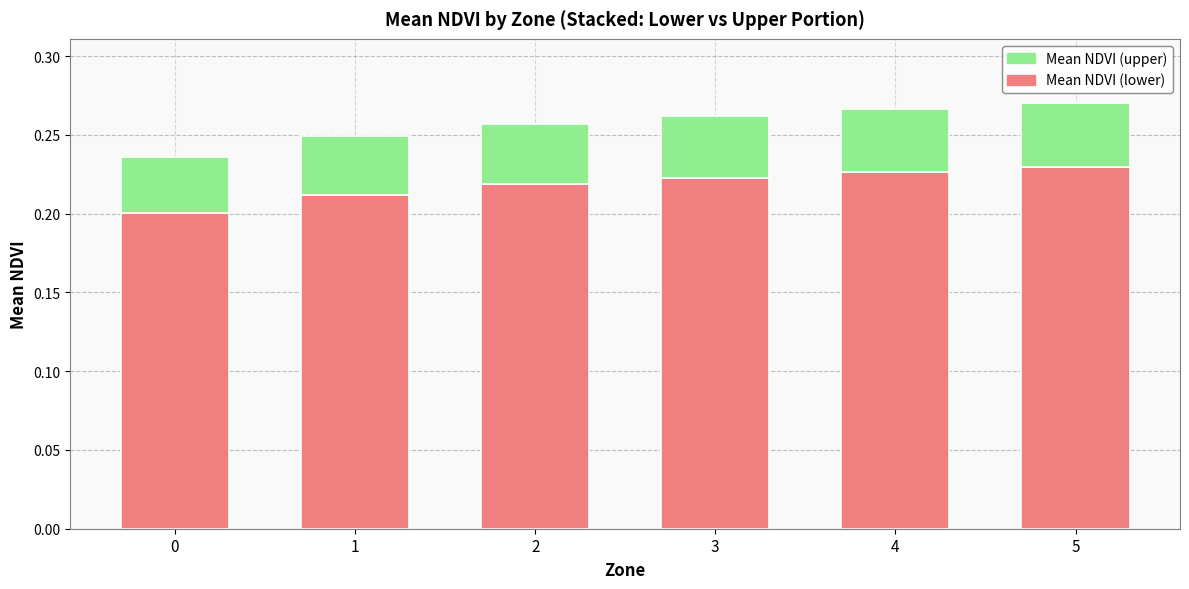

How many distinct data groups are displayed?

2